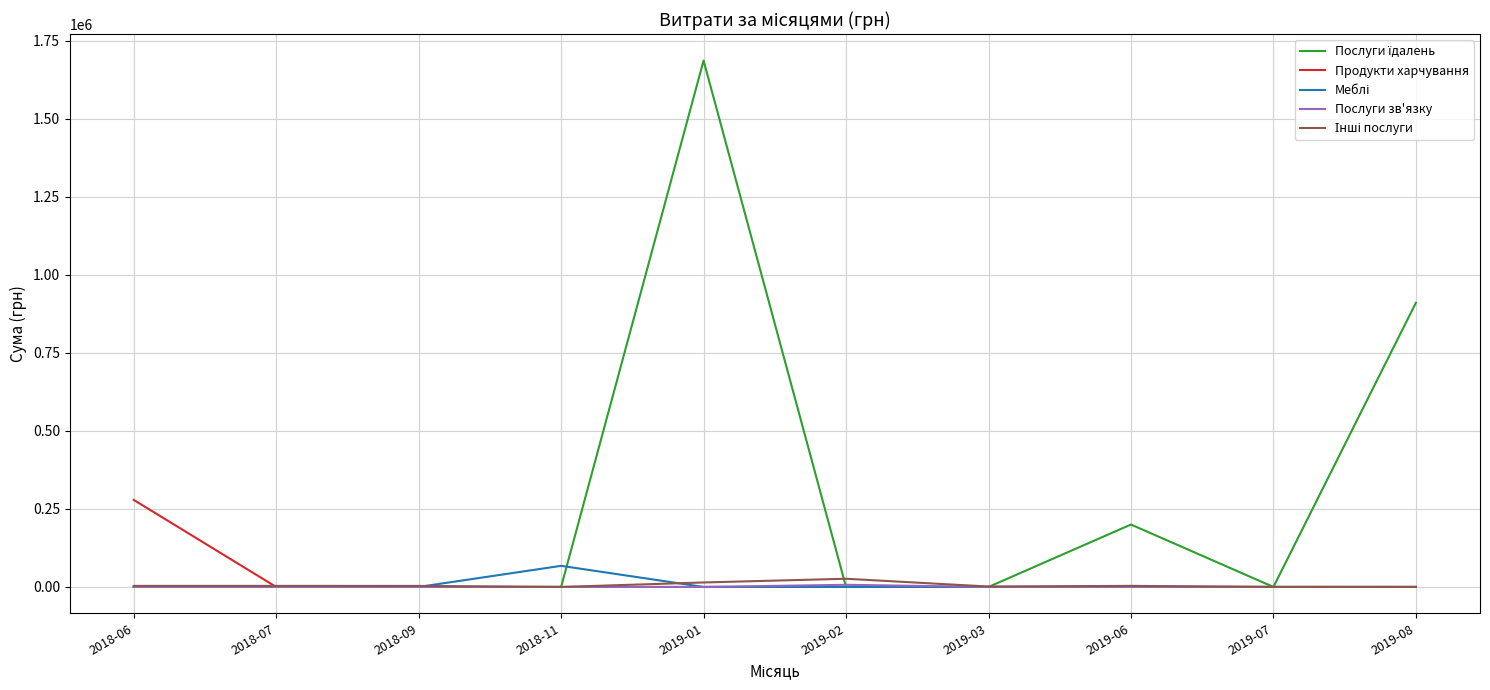

What is the difference between the highest and lowest values at 2018-11?

67617.9